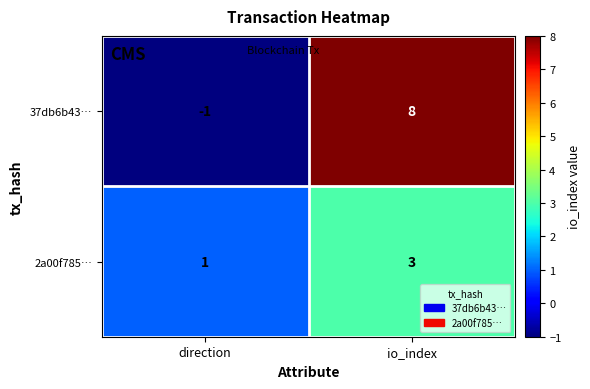

What is the difference between the highest and lowest values at io_index?

5